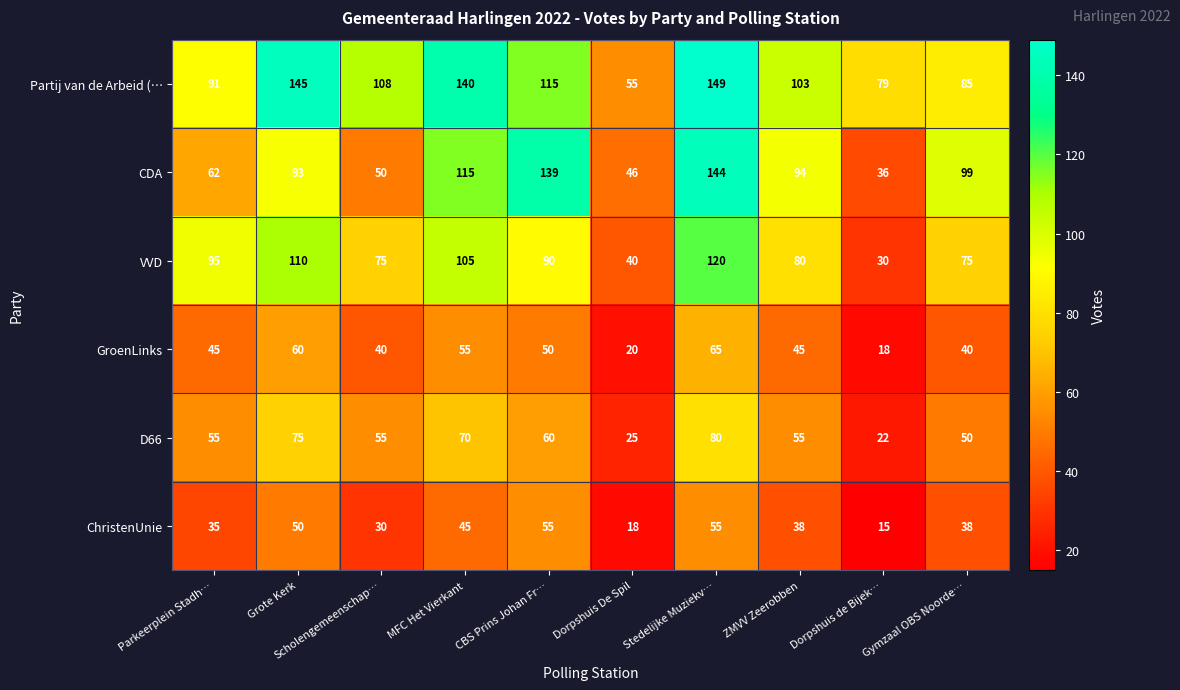

The value of VVD at Parkeerplein Stadh… is 133. True or false?

False